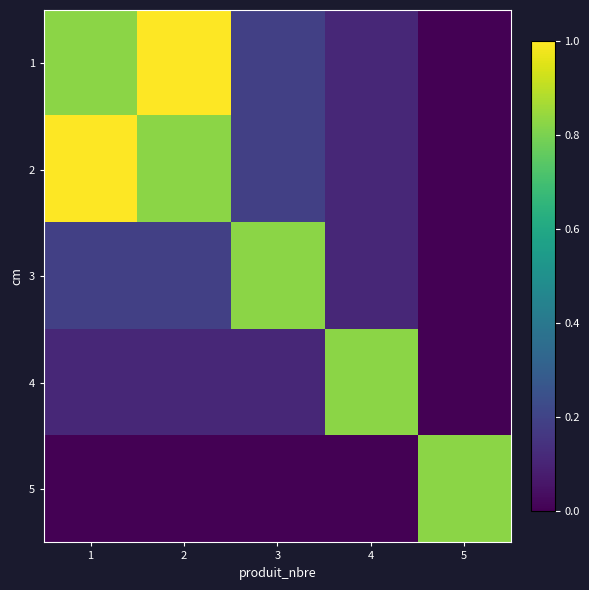

What is the difference between the highest and lowest values at 1?

1.0